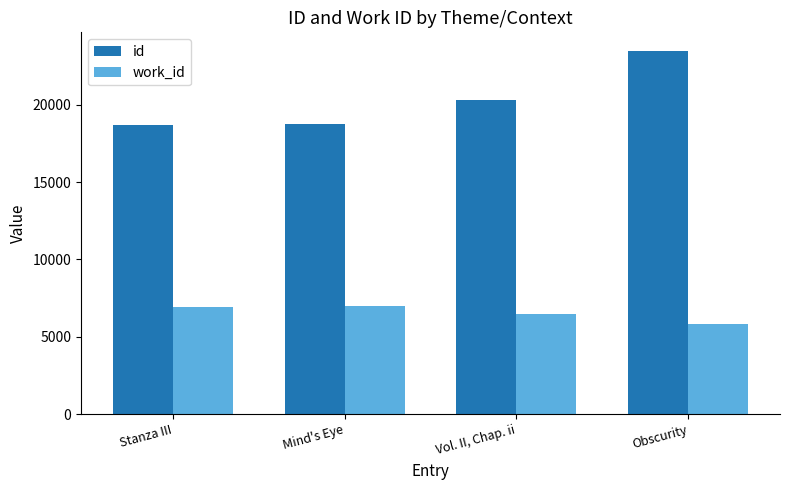

What is the difference between the work_id values at Stanza III and Obscurity?

1106